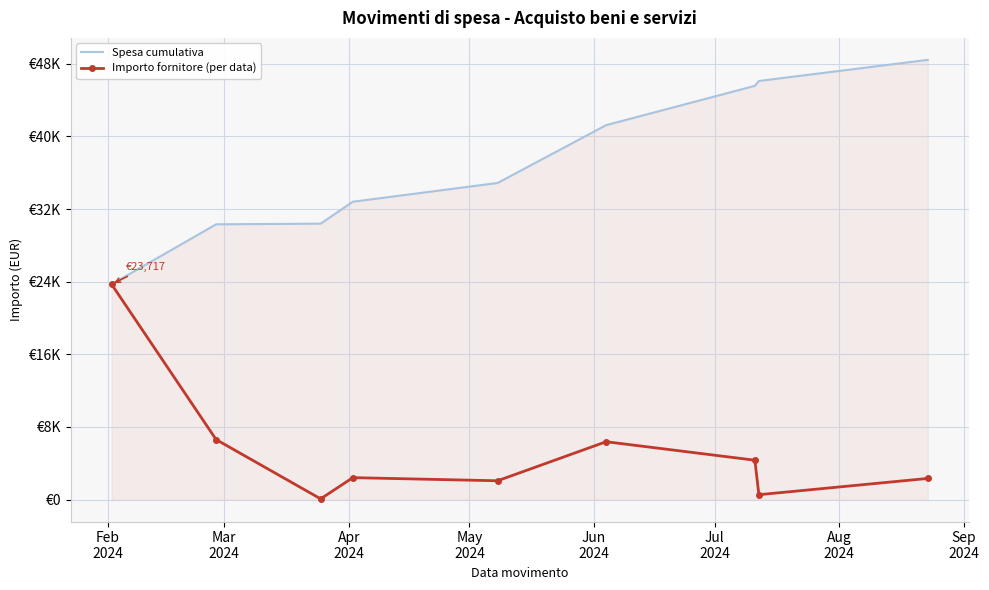

What are all the series names shown in the legend?

Spesa cumulativa, Importo fornitore (per data)